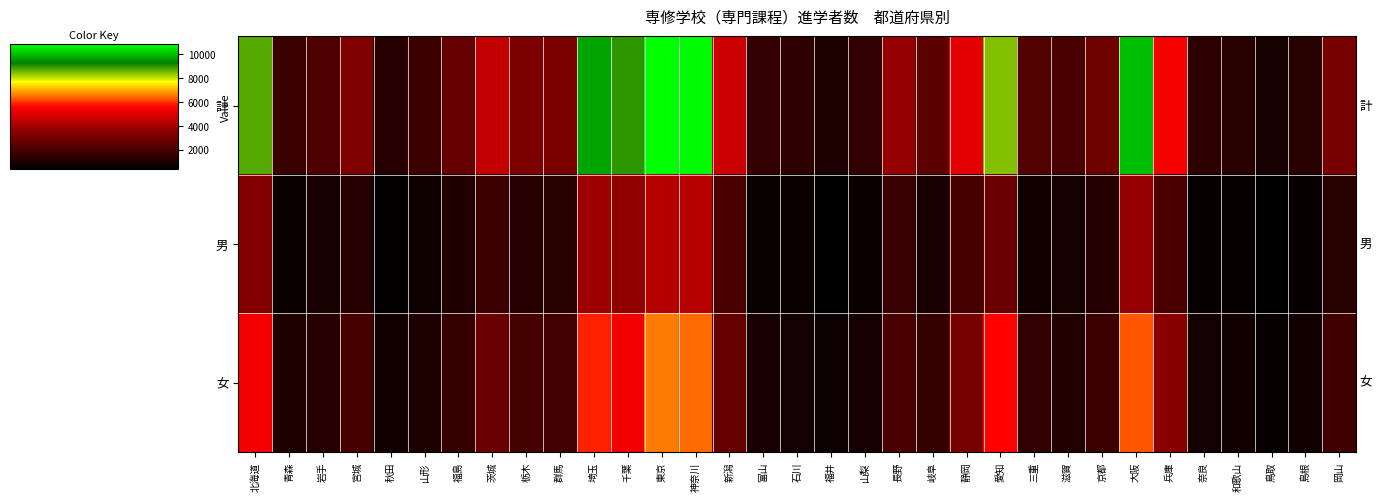

Reading left to right, extract all data points from this chart.

計: 北海道=8747	青森=1676	岩手=2153	宮城=3226	秋田=1217	山形=1726	福島=2673	茨城=4516	栃木=3183	群馬=3159	埼玉=9705	千葉=8980	東京=10847	神奈川=10797	新潟=4690	富山=1518	石川=1426	福井=1023	山梨=1464	長野=3673	岐阜=2481	静岡=5081	愛知=8428	三重=2240	滋賀=2005	京都=2884	大阪=10064	兵庫=5474	奈良=1385	和歌山=1297	鳥取=892	島根=1279	岡山=3125
男: 北海道=3321	青森=609	岩手=902	宮城=1247	秋田=457	山形=695	福島=1095	茨城=1777	栃木=1245	群馬=1287	埼玉=3831	千葉=3590	東京=4261	神奈川=4299	新潟=2006	富山=587	石川=599	福井=349	山梨=611	長野=1647	岐阜=935	静岡=1985	愛知=2789	三重=754	滋賀=864	京都=1181	大阪=3748	兵庫=2023	奈良=550	和歌山=538	鳥取=359	島根=545	岡山=1259
女: 北海道=5426	青森=1067	岩手=1251	宮城=1979	秋田=760	山形=1031	福島=1578	茨城=2739	栃木=1938	群馬=1872	埼玉=5874	千葉=5390	東京=6586	神奈川=6498	新潟=2684	富山=931	石川=827	福井=674	山梨=853	長野=2026	岐阜=1546	静岡=3096	愛知=5639	三重=1486	滋賀=1141	京都=1703	大阪=6316	兵庫=3451	奈良=835	和歌山=759	鳥取=533	島根=734	岡山=1866